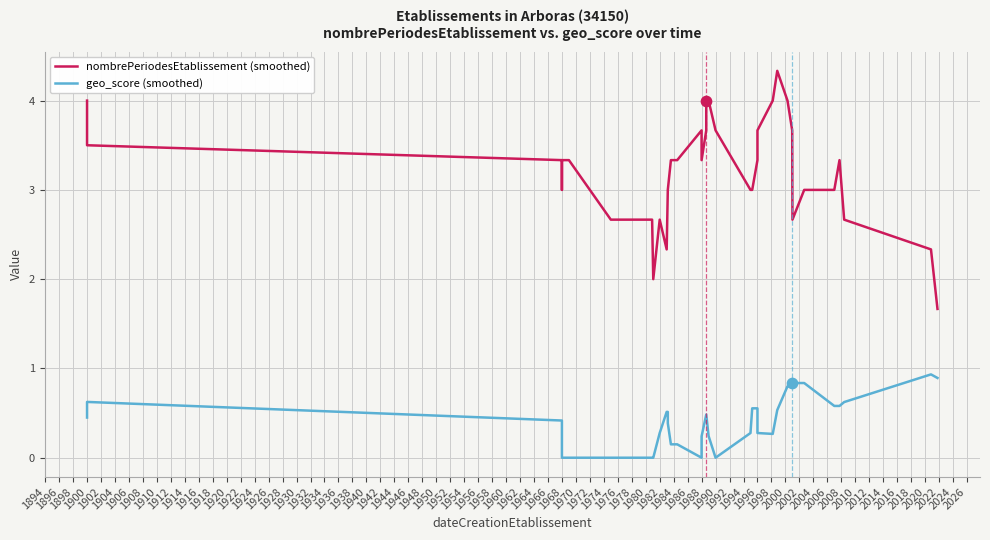

What are all the series names shown in the legend?

nombrePeriodesEtablissement (smoothed), geo_score (smoothed)